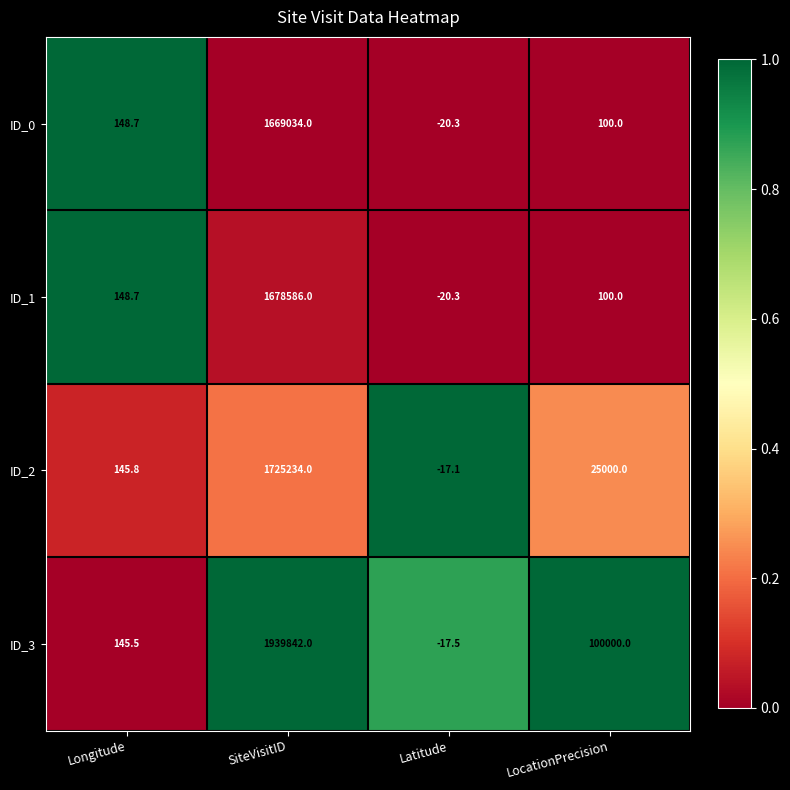

At how many categories does at least one series exceed 0?

3